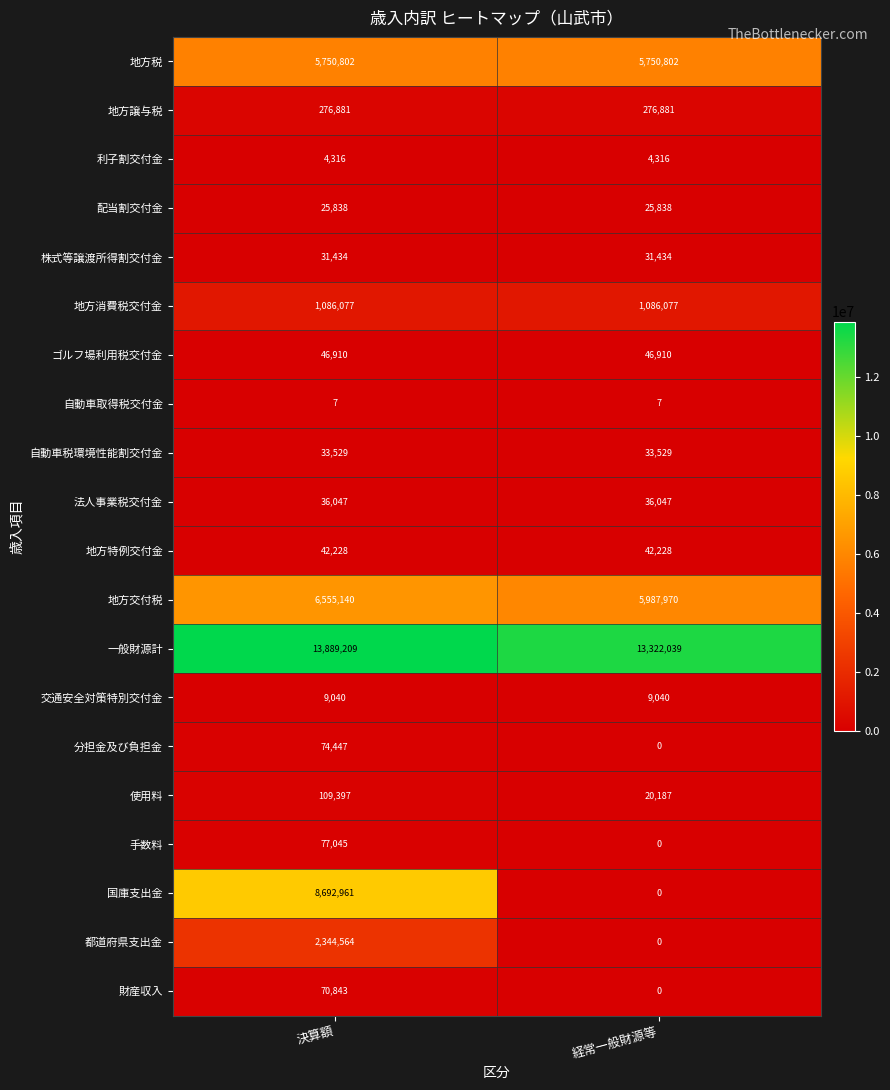

How many series are shown in this chart?

20